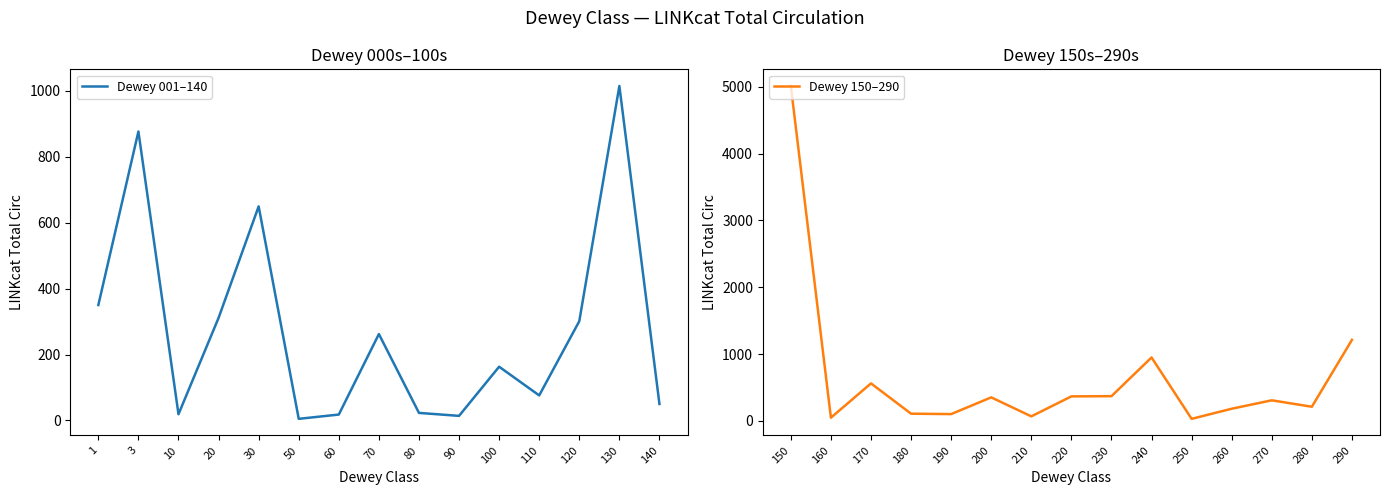

Which category has the highest value in the Dewey 001–140 series?

130